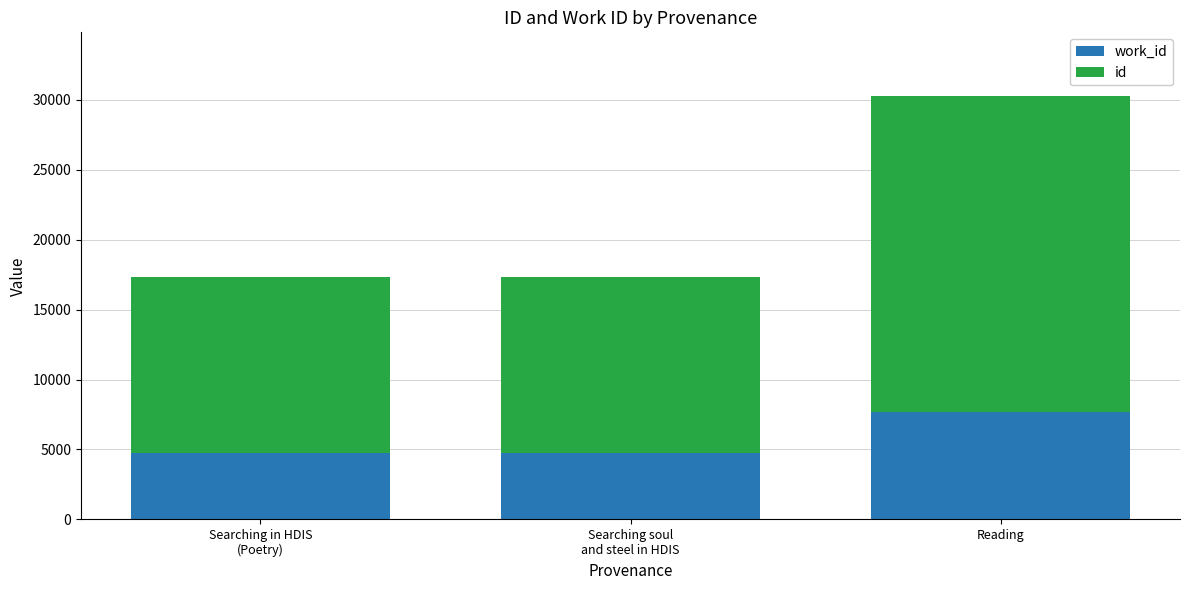

At which category is the sum across all series the highest?

Reading